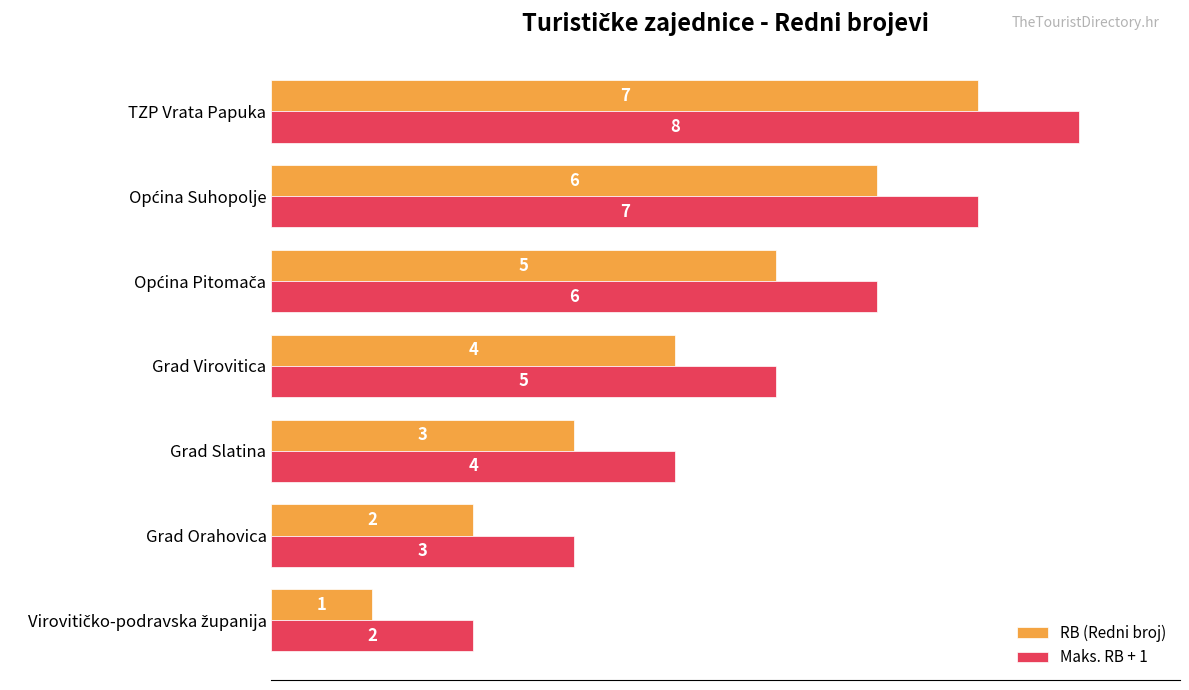

How many values in the RB (Redni broj) series are below 4?

3